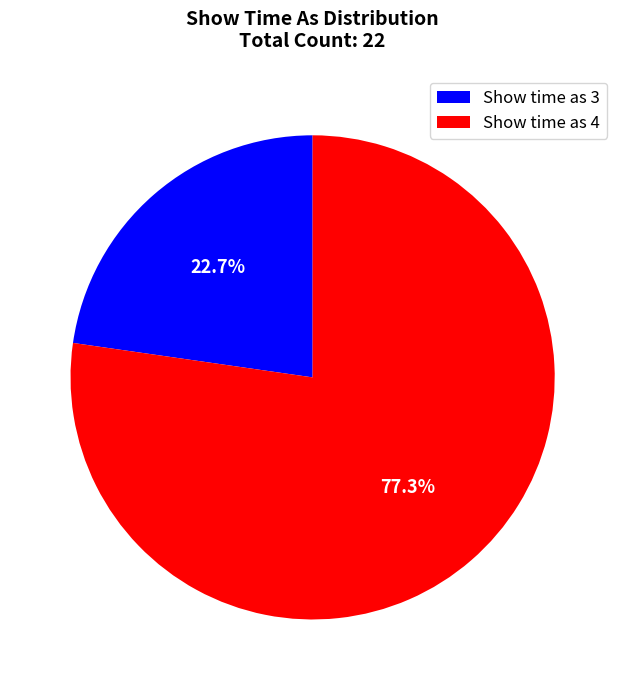

Rank the categories by value from highest to lowest.

Show time as 4, Show time as 3